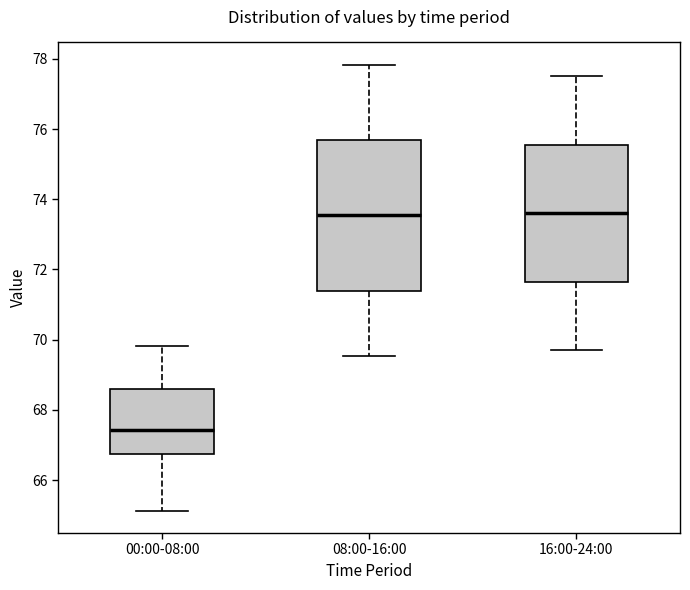

Where does the upper whisker of the box for 08:00-16:00 end on the y-axis? The values are not printed on the chart, so give them approximately, as read against the axis.

77.8